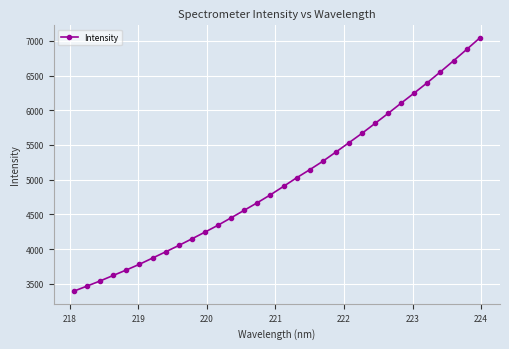

What is the difference between the maximum and minimum values?

3645.2